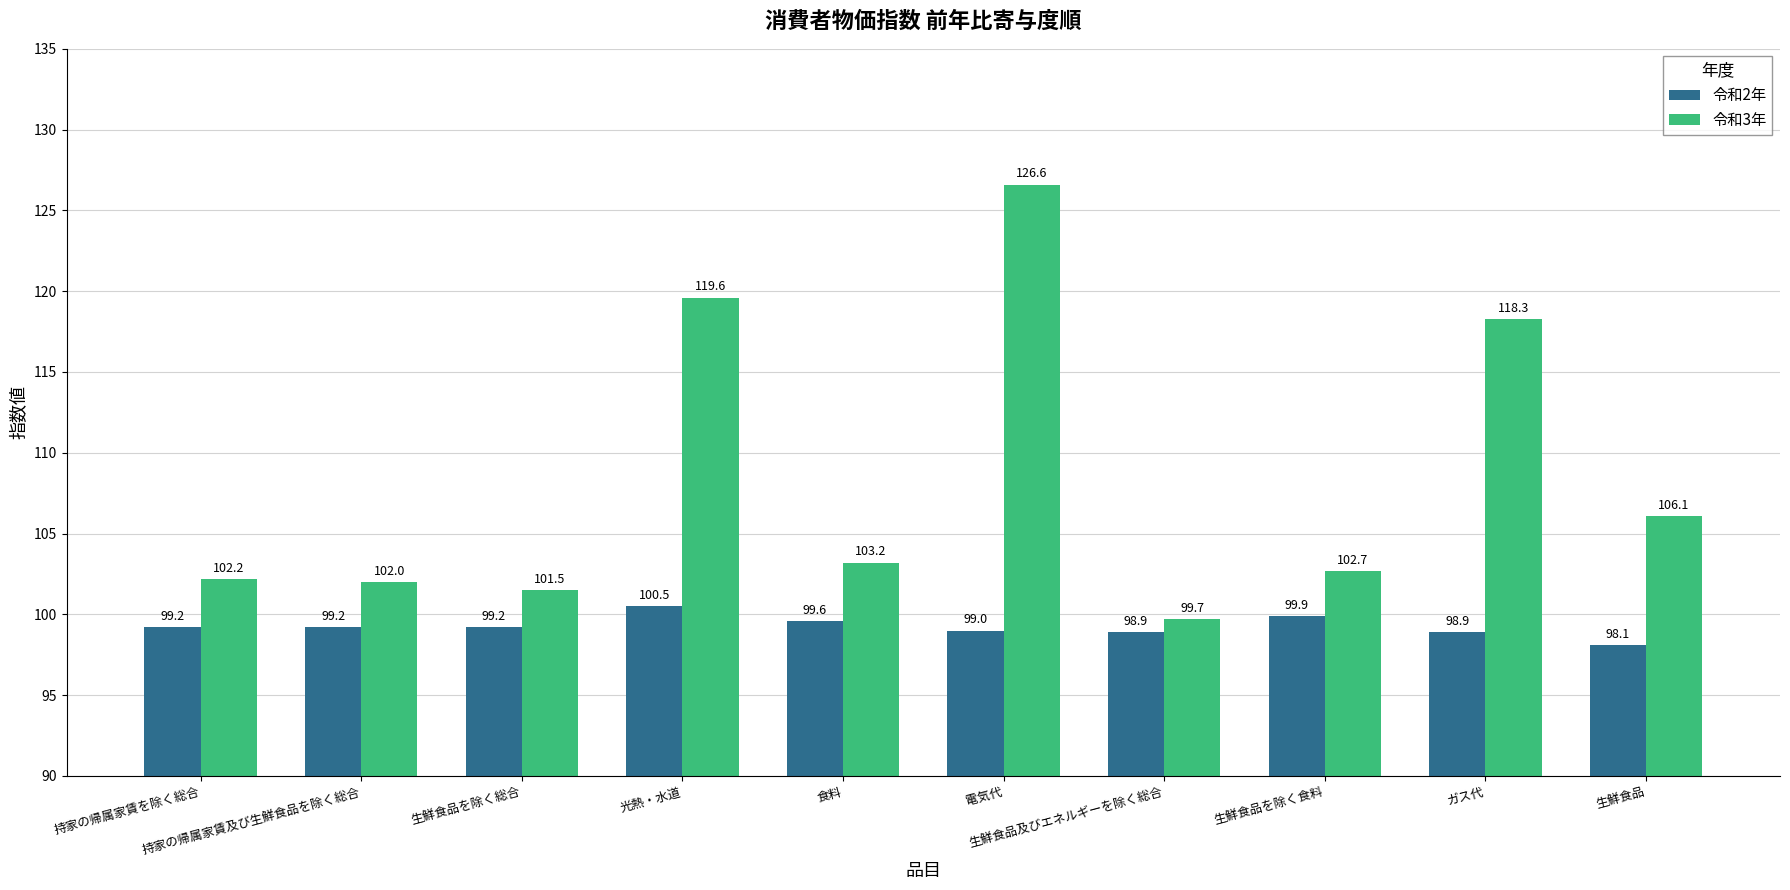

The value of 令和3年 at ガス代 is 203.0. True or false?

False